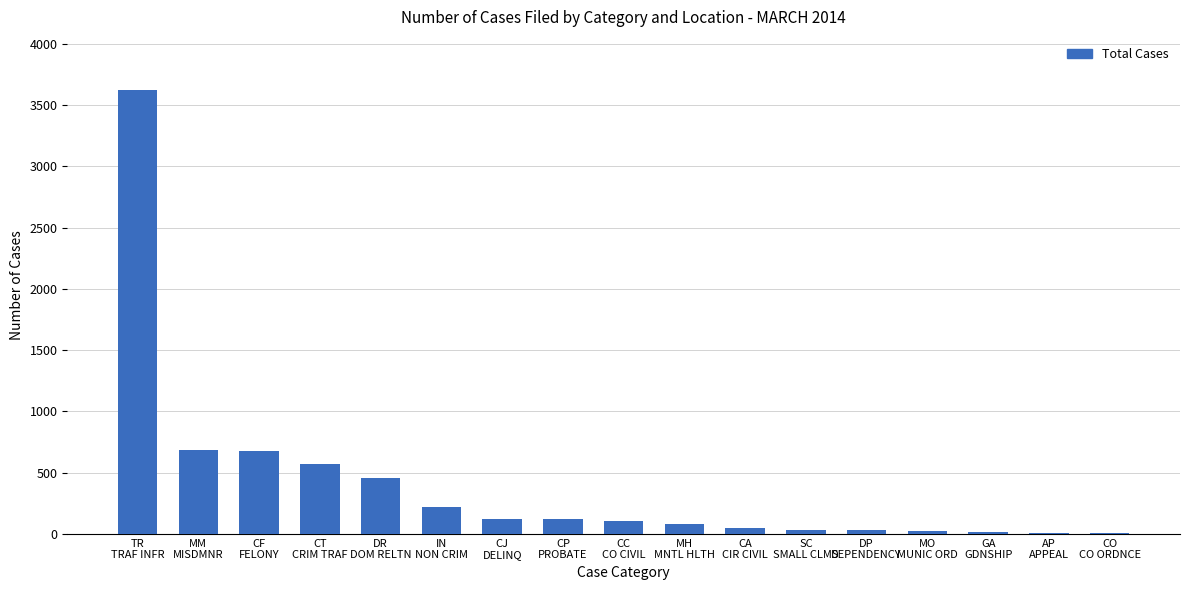

What is the maximum value shown in the chart?

3623